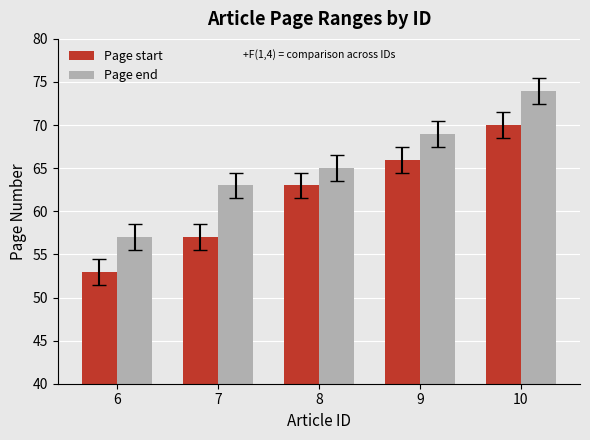

Reading right to left, transcribe all the data shown in this chart.

Page start: 10=70	9=66	8=63	7=57	6=53
Page end: 10=74	9=69	8=65	7=63	6=57